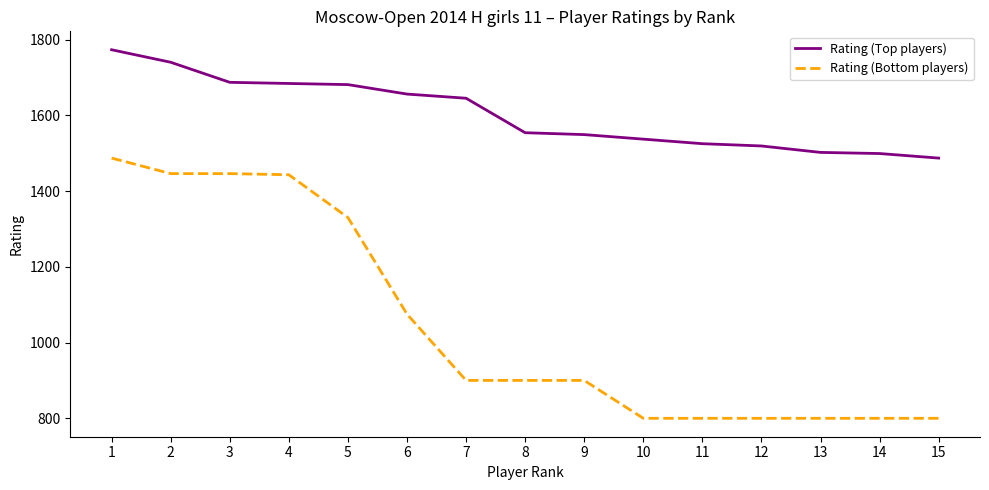

What is the total value across all series at 5?

3011